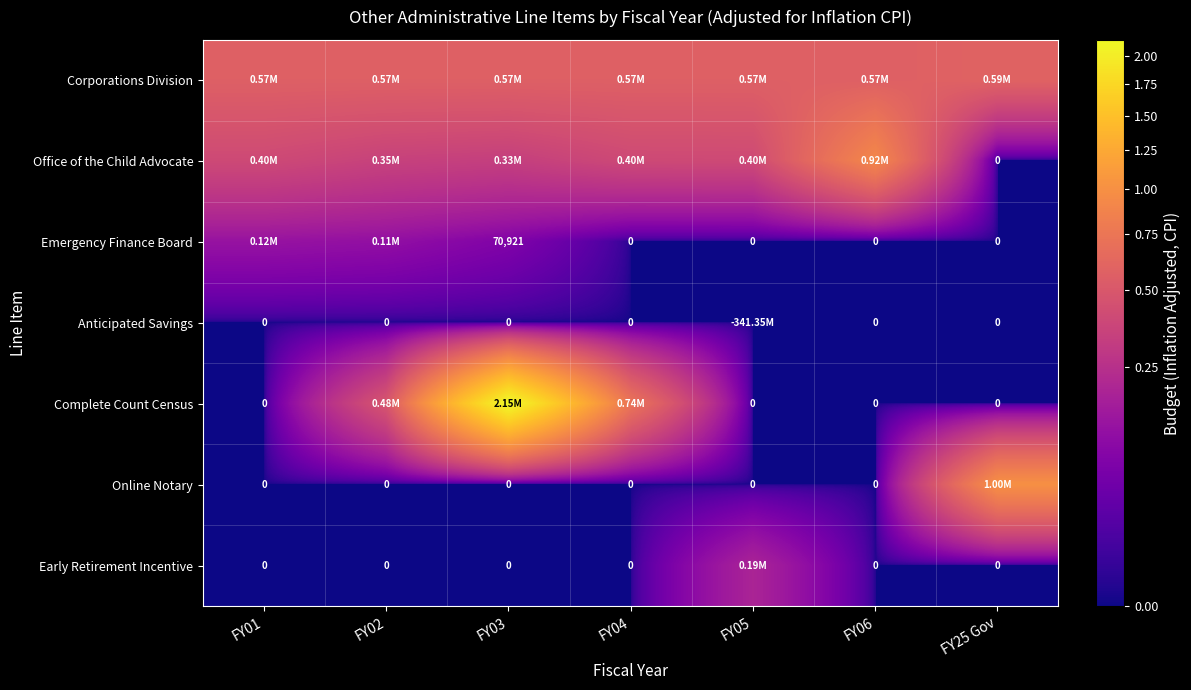

What is the difference between the maximum and minimum values in the Early Retirement Incentive series?

190880